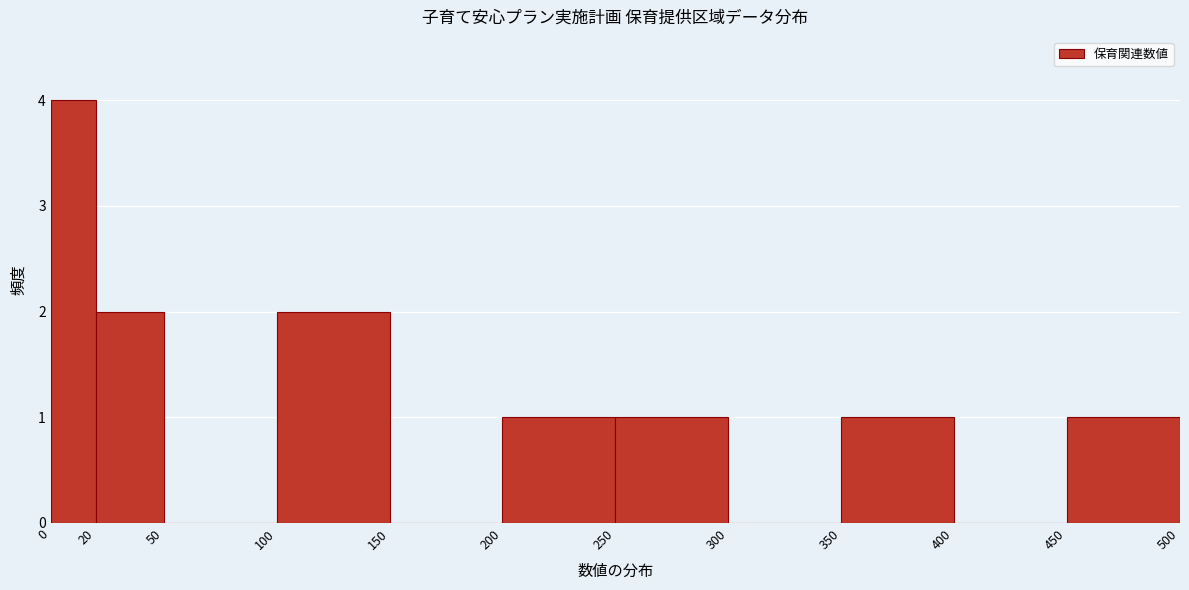

Reading left to right, list every bar in this chart as the range it spans on the x-axis followed by its height. The values are not printed on the chart, so give them approximately, as read against the axis.

0 to 20: 4
20 to 50: 2
50 to 100: 0
100 to 150: 2
150 to 200: 0
200 to 250: 1
250 to 300: 1
300 to 350: 0
350 to 400: 1
400 to 450: 0
450 to 500: 1